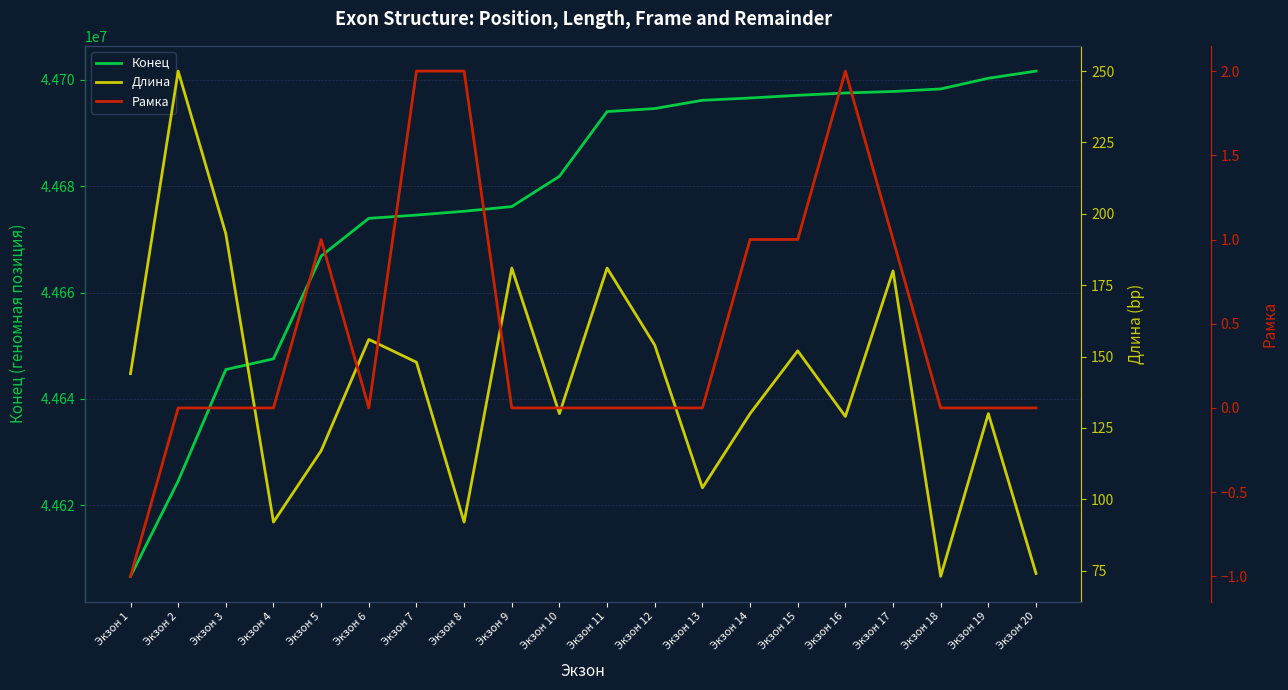

Where is the first local maximum for Рамка?

Экзон 5